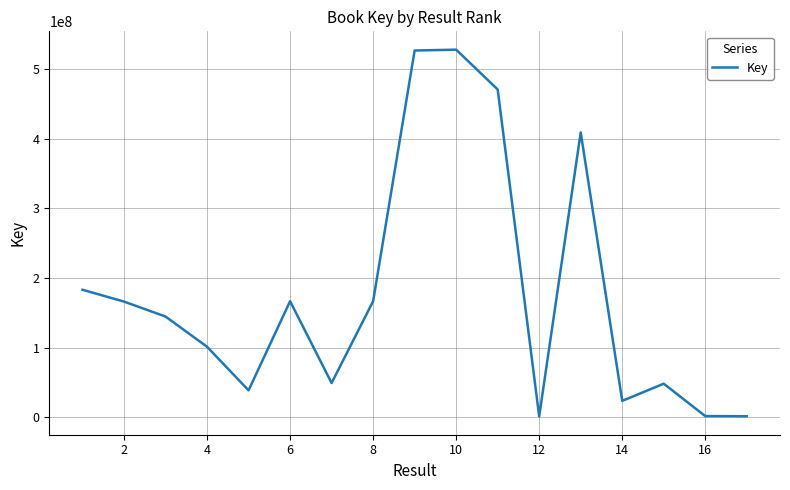

What is the maximum value shown in the chart?

528040148